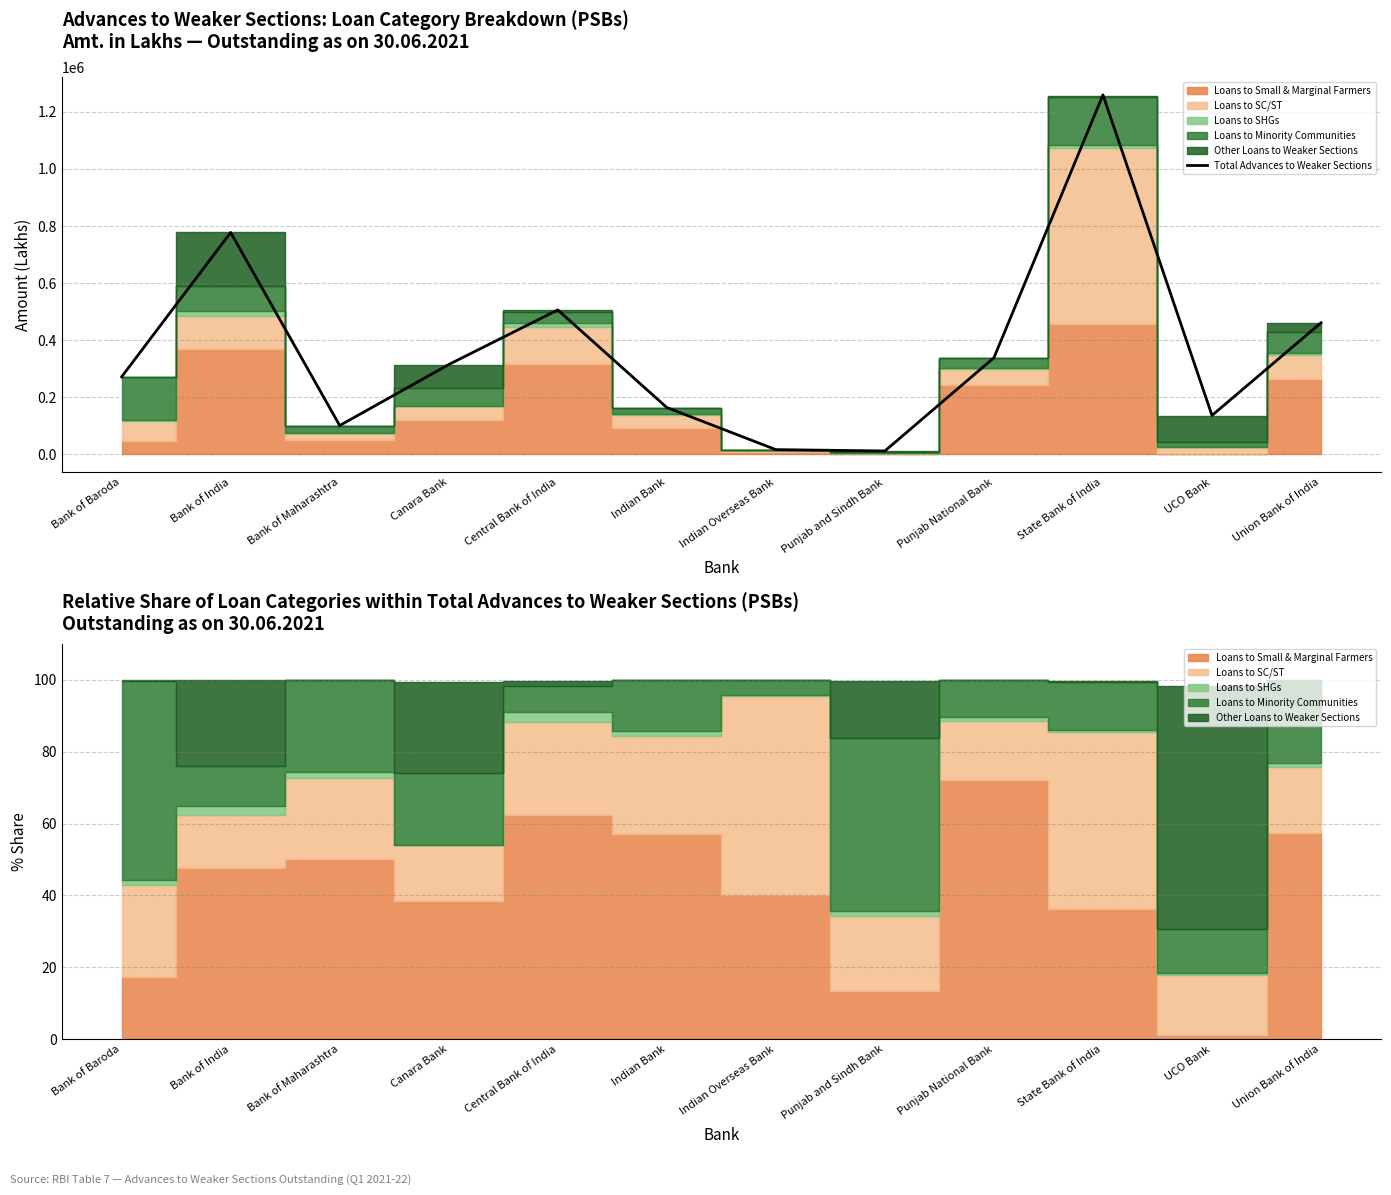

What is the label of the 12th point from the right?

Bank of Baroda